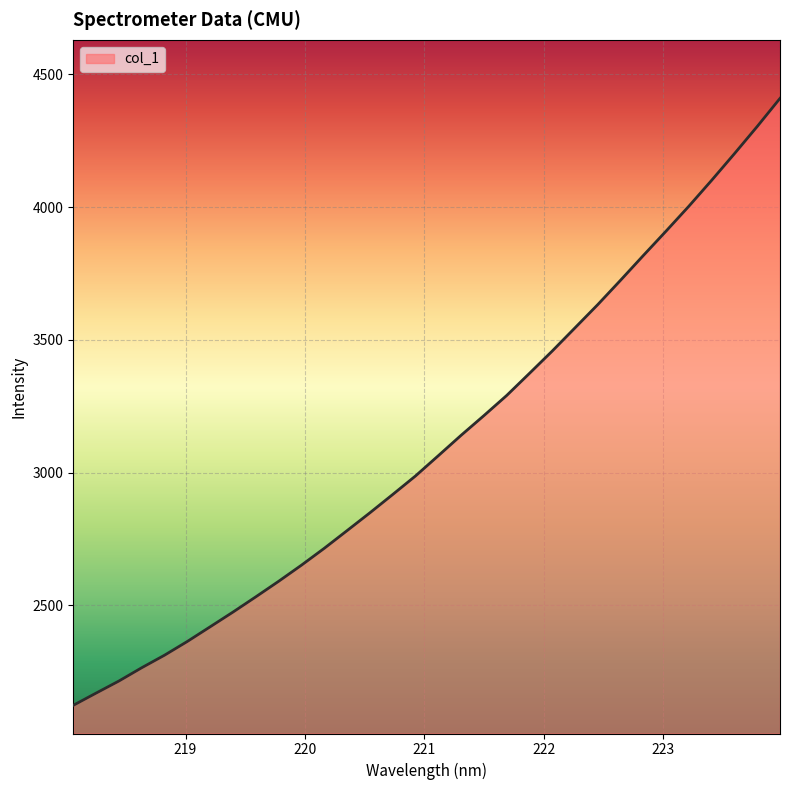

What is the difference between the maximum and minimum values?

2286.7